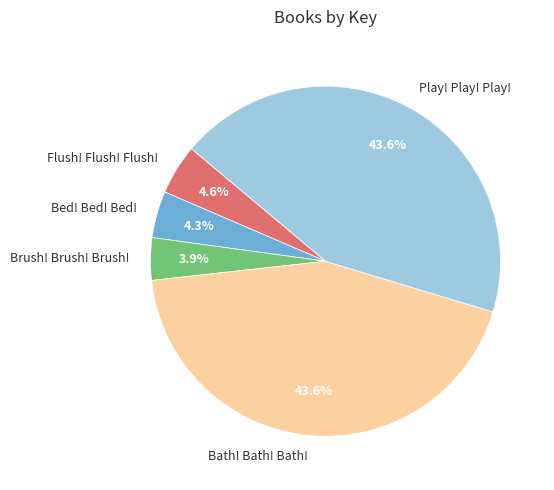

To the nearest percent, what is the combined percentage of Play! Play! Play! and Flush! Flush! Flush!?

48%